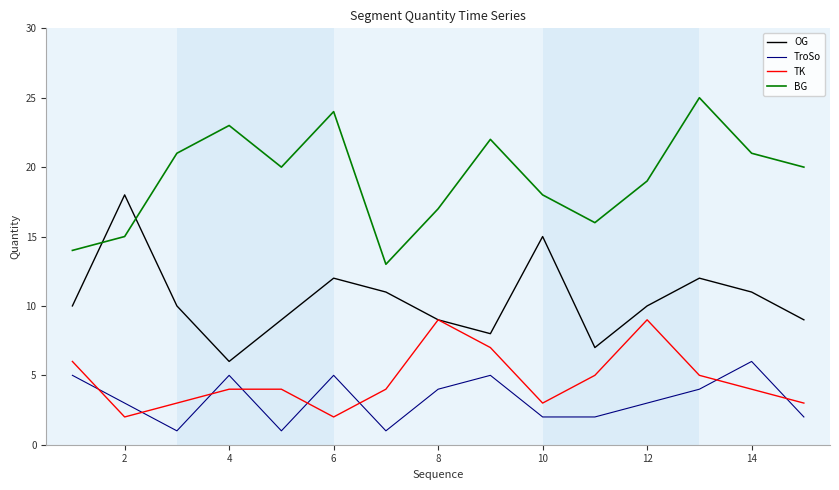

True or false: TK and TroSo cross at least once.

True